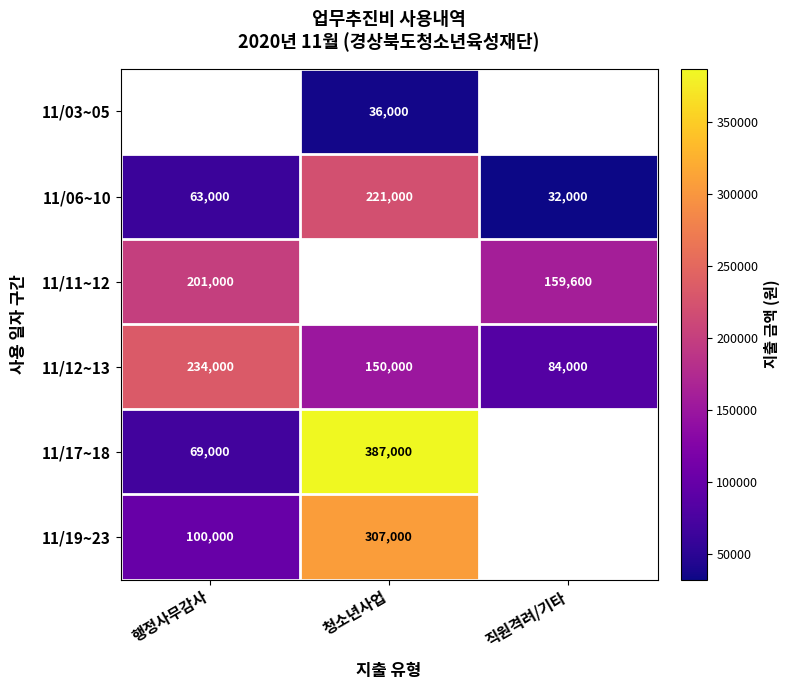

What is the average value of the 11/06~10 series?

105333